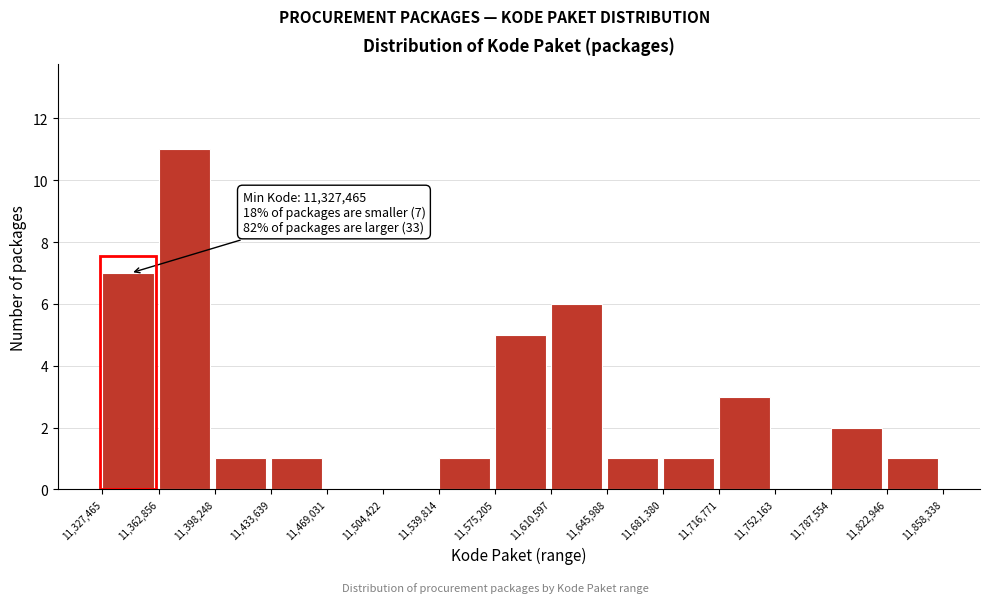

Over which range of the x-axis is the bar tallest?

11,362,856 to 11,398,248